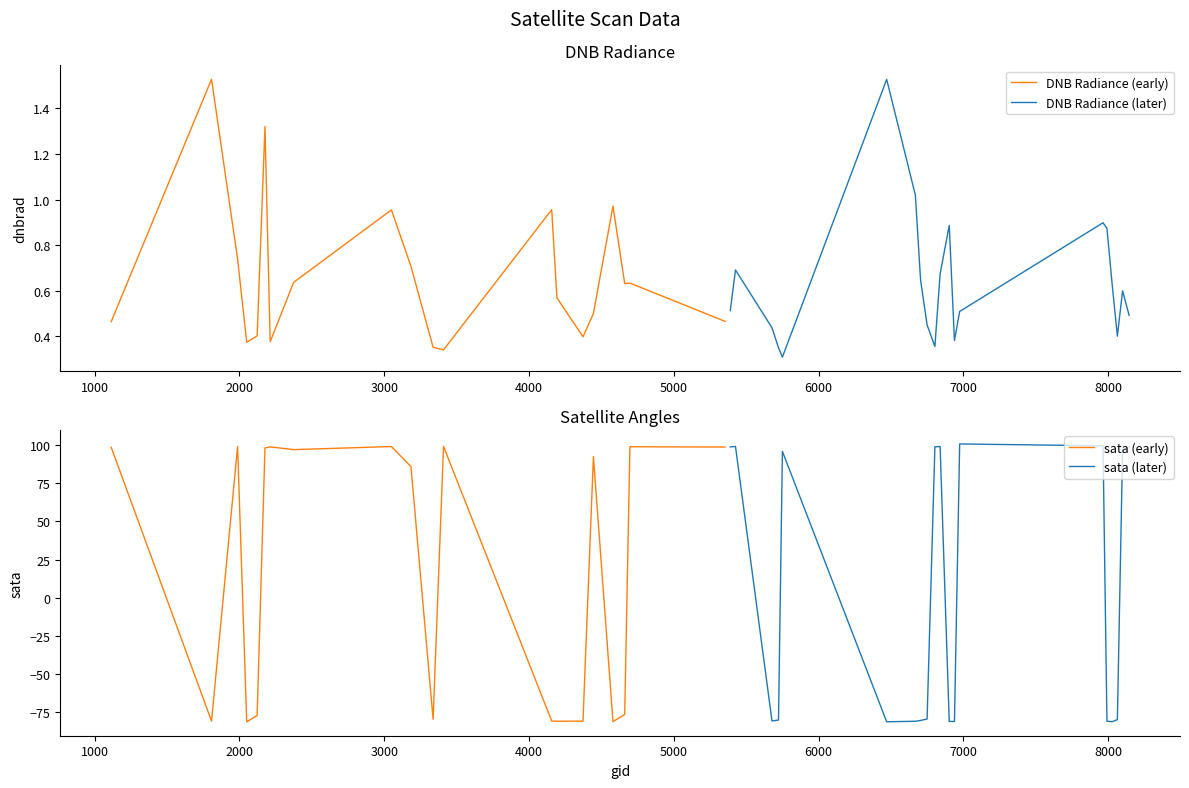

What is the highest value of the sata (later) series?

100.7